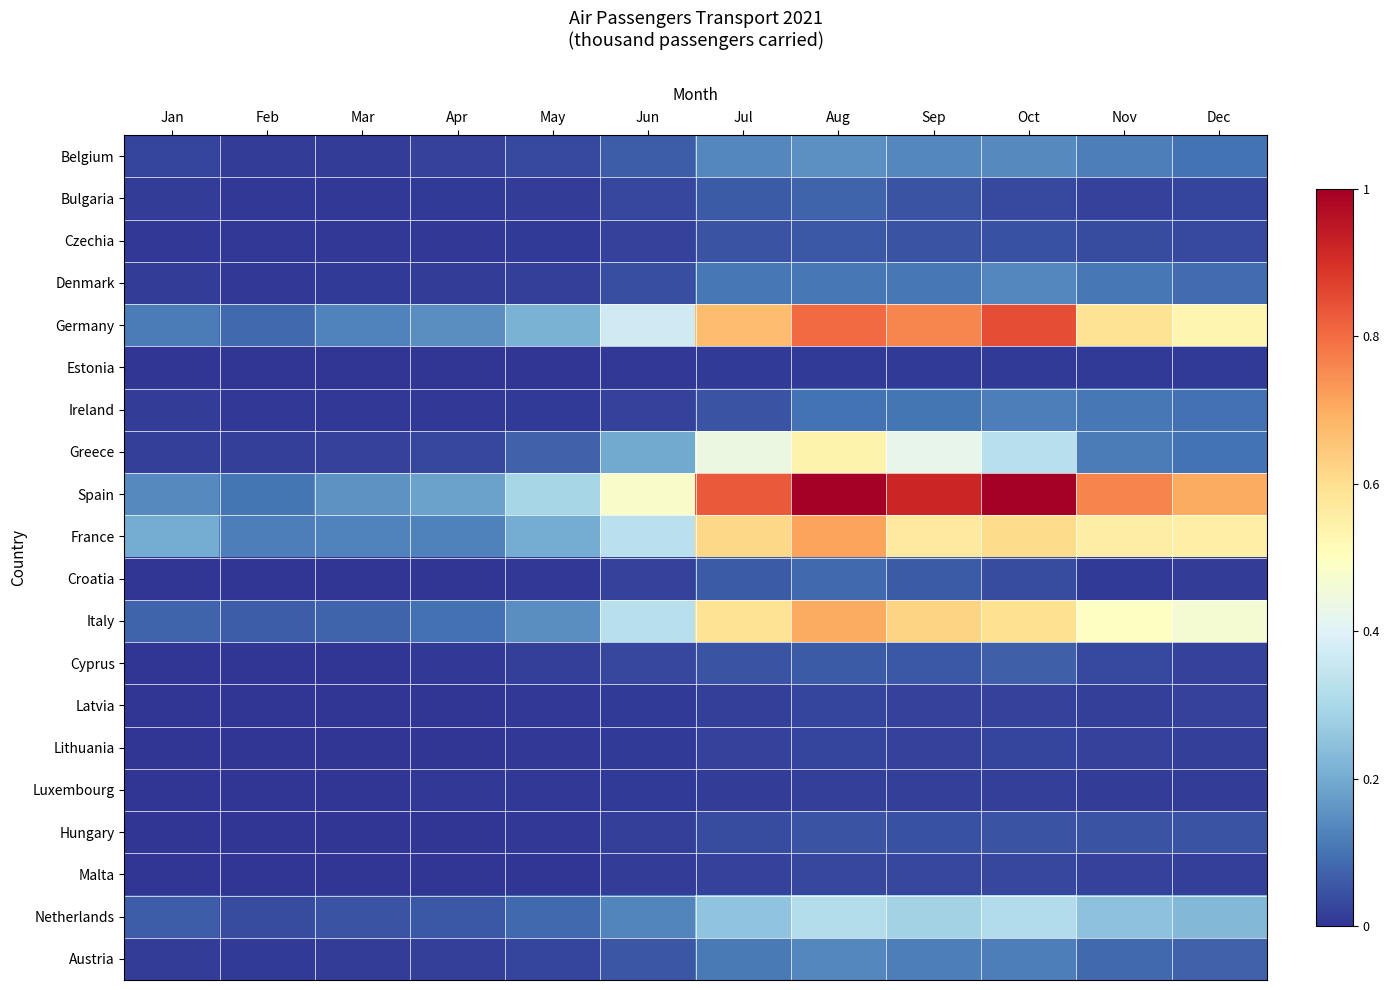

Reading left to right, list all the values displayed in this chart.

Belgium: Jan=0.0	Feb=0.0	Mar=0.0	Apr=0.0	May=0.0	Jun=0.1	Jul=0.1	Aug=0.2	Sep=0.1	Oct=0.1	Nov=0.1	Dec=0.1
Bulgaria: Jan=0.0	Feb=0.0	Mar=0.0	Apr=0.0	May=0.0	Jun=0.0	Jul=0.1	Aug=0.1	Sep=0.0	Oct=0.0	Nov=0.0	Dec=0.0
Czechia: Jan=0.0	Feb=0.0	Mar=0.0	Apr=0.0	May=0.0	Jun=0.0	Jul=0.0	Aug=0.1	Sep=0.1	Oct=0.0	Nov=0.0	Dec=0.0
Denmark: Jan=0.0	Feb=0.0	Mar=0.0	Apr=0.0	May=0.0	Jun=0.0	Jul=0.1	Aug=0.1	Sep=0.1	Oct=0.1	Nov=0.1	Dec=0.1
Germany: Jan=0.1	Feb=0.1	Mar=0.1	Apr=0.1	May=0.2	Jun=0.4	Jul=0.7	Aug=0.8	Sep=0.8	Oct=0.8	Nov=0.6	Dec=0.5
Estonia: Jan=0.0	Feb=0.0	Mar=0.0	Apr=0.0	May=0.0	Jun=0.0	Jul=0.0	Aug=0.0	Sep=0.0	Oct=0.0	Nov=0.0	Dec=0.0
Ireland: Jan=0.0	Feb=0.0	Mar=0.0	Apr=0.0	May=0.0	Jun=0.0	Jul=0.0	Aug=0.1	Sep=0.1	Oct=0.1	Nov=0.1	Dec=0.1
Greece: Jan=0.0	Feb=0.0	Mar=0.0	Apr=0.0	May=0.1	Jun=0.2	Jul=0.4	Aug=0.5	Sep=0.4	Oct=0.3	Nov=0.1	Dec=0.1
Spain: Jan=0.1	Feb=0.1	Mar=0.2	Apr=0.2	May=0.3	Jun=0.5	Jul=0.8	Aug=1.0	Sep=0.9	Oct=1.0	Nov=0.8	Dec=0.7
France: Jan=0.2	Feb=0.1	Mar=0.1	Apr=0.1	May=0.2	Jun=0.3	Jul=0.6	Aug=0.7	Sep=0.6	Oct=0.6	Nov=0.6	Dec=0.5
Croatia: Jan=0.0	Feb=0.0	Mar=0.0	Apr=0.0	May=0.0	Jun=0.0	Jul=0.1	Aug=0.1	Sep=0.1	Oct=0.0	Nov=0.0	Dec=0.0
Italy: Jan=0.1	Feb=0.1	Mar=0.1	Apr=0.1	May=0.1	Jun=0.3	Jul=0.6	Aug=0.7	Sep=0.6	Oct=0.6	Nov=0.5	Dec=0.5
Cyprus: Jan=0.0	Feb=0.0	Mar=0.0	Apr=0.0	May=0.0	Jun=0.0	Jul=0.1	Aug=0.1	Sep=0.1	Oct=0.1	Nov=0.0	Dec=0.0
Latvia: Jan=0.0	Feb=0.0	Mar=0.0	Apr=0.0	May=0.0	Jun=0.0	Jul=0.0	Aug=0.0	Sep=0.0	Oct=0.0	Nov=0.0	Dec=0.0
Lithuania: Jan=0.0	Feb=0.0	Mar=0.0	Apr=0.0	May=0.0	Jun=0.0	Jul=0.0	Aug=0.0	Sep=0.0	Oct=0.0	Nov=0.0	Dec=0.0
Luxembourg: Jan=0.0	Feb=0.0	Mar=0.0	Apr=0.0	May=0.0	Jun=0.0	Jul=0.0	Aug=0.0	Sep=0.0	Oct=0.0	Nov=0.0	Dec=0.0
Hungary: Jan=0.0	Feb=0.0	Mar=0.0	Apr=0.0	May=0.0	Jun=0.0	Jul=0.0	Aug=0.0	Sep=0.0	Oct=0.1	Nov=0.1	Dec=0.0
Malta: Jan=0.0	Feb=0.0	Mar=0.0	Apr=0.0	May=0.0	Jun=0.0	Jul=0.0	Aug=0.0	Sep=0.0	Oct=0.0	Nov=0.0	Dec=0.0
Netherlands: Jan=0.1	Feb=0.0	Mar=0.0	Apr=0.1	May=0.1	Jun=0.1	Jul=0.3	Aug=0.3	Sep=0.3	Oct=0.3	Nov=0.2	Dec=0.2
Austria: Jan=0.0	Feb=0.0	Mar=0.0	Apr=0.0	May=0.0	Jun=0.1	Jul=0.1	Aug=0.1	Sep=0.1	Oct=0.1	Nov=0.1	Dec=0.1